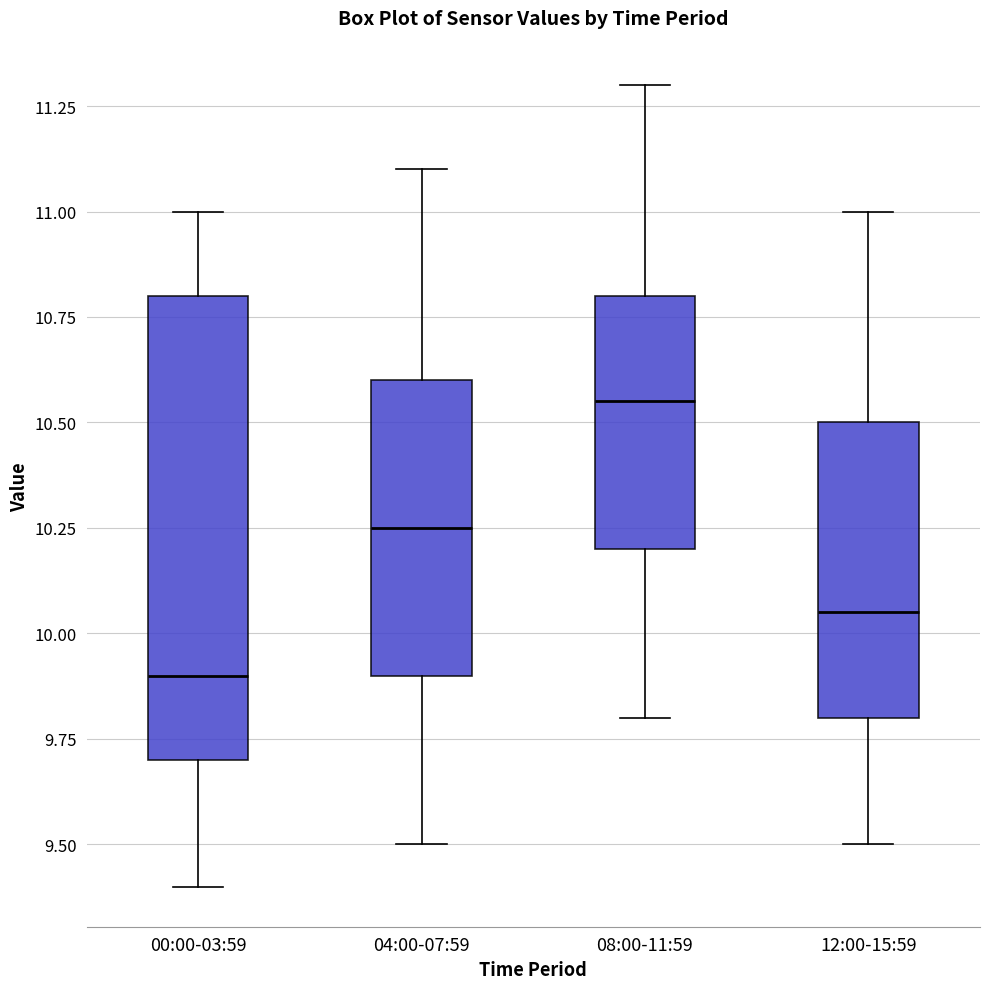

Which box is the tallest, from its lower edge to its upper edge?

00:00-03:59